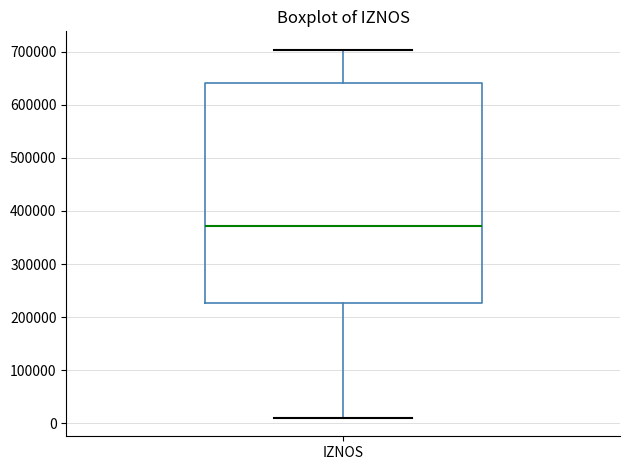

Where does the lower whisker of the box for IZNOS end on the y-axis? The values are not printed on the chart, so give them approximately, as read against the axis.

10000